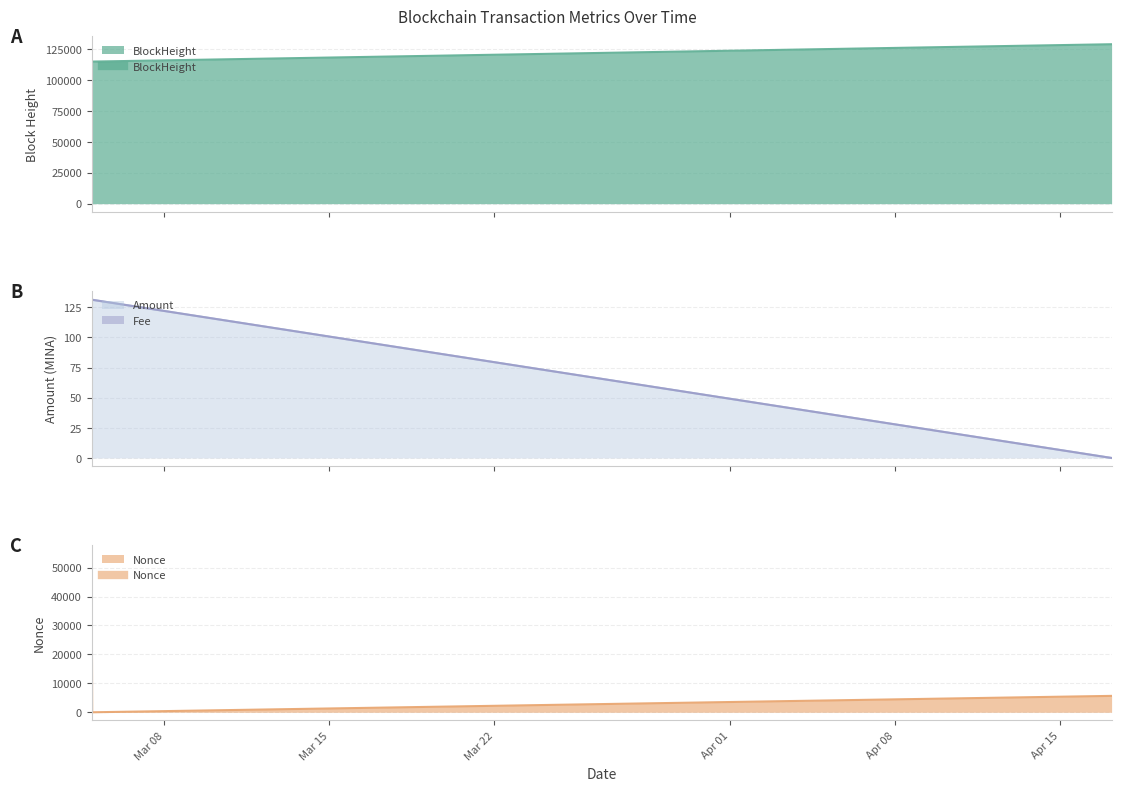

The value of BlockHeight at 2022-04-17 04:30:00 is 128789.0. True or false?

True